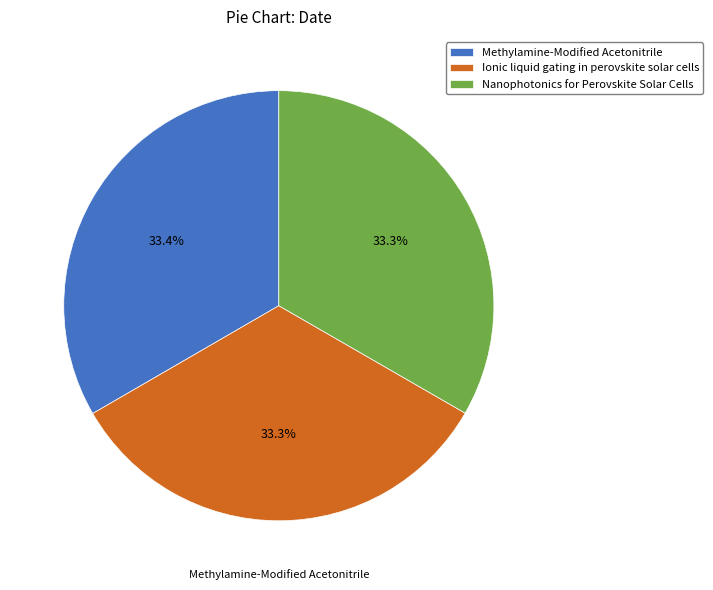

Combined, do Nanophotonics for Perovskite Solar Cells and Ionic liquid gating in perovskite solar cells account for over 50%?

Yes